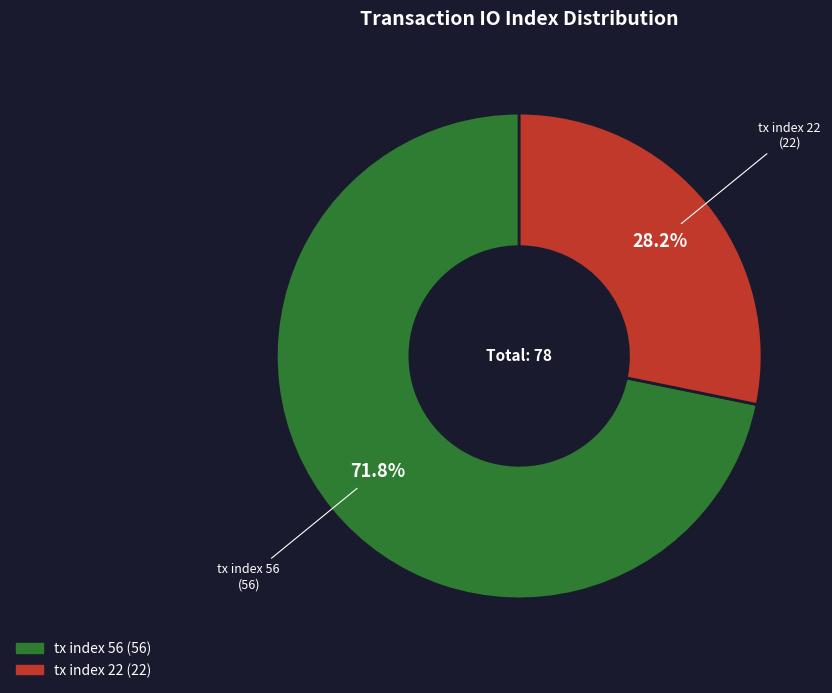

What is the smallest slice in the pie chart?

tx index 22